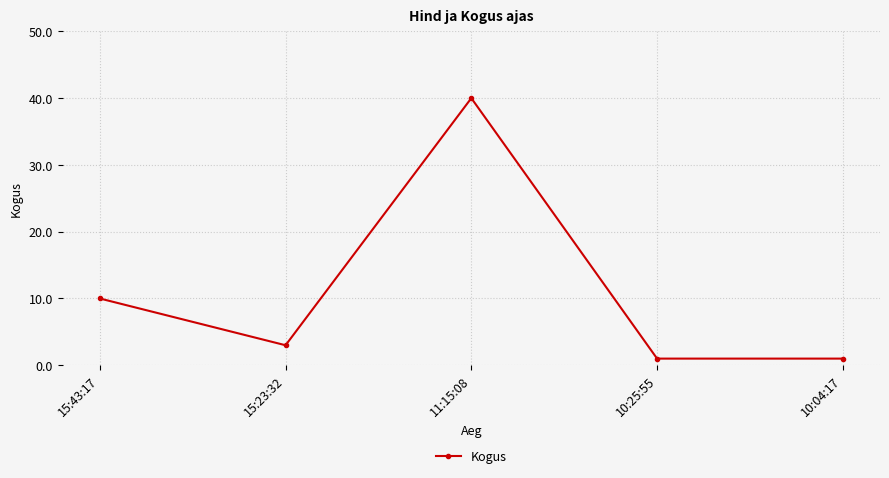

What is the label of the 5th point from the right?

15:43:17